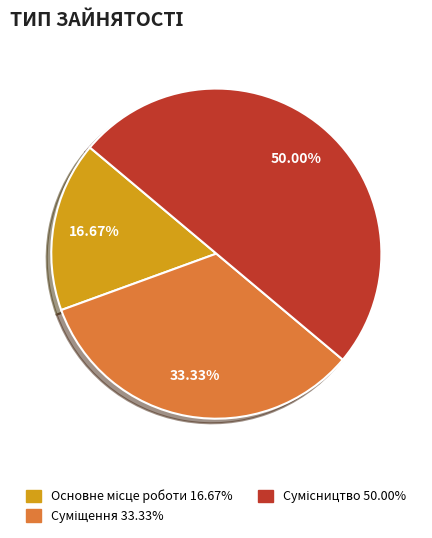

Count the number of slices in the pie.

3